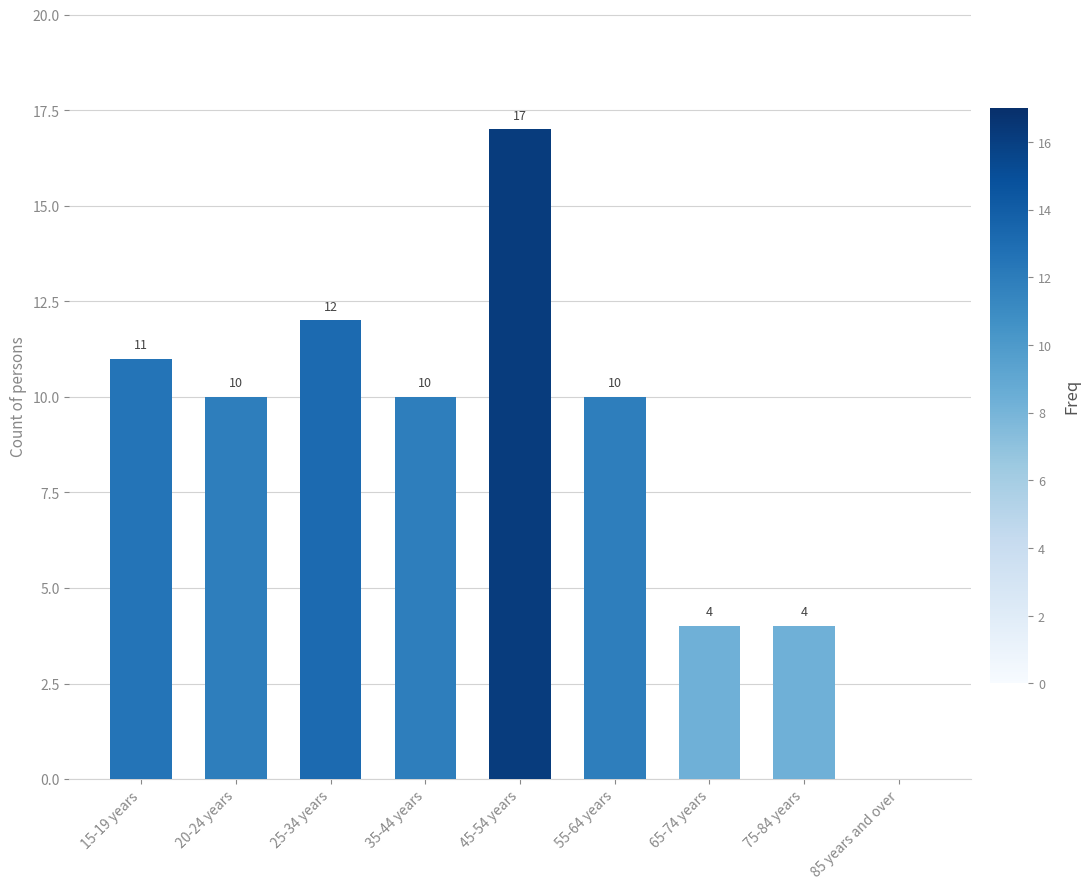

What is the average value?

9